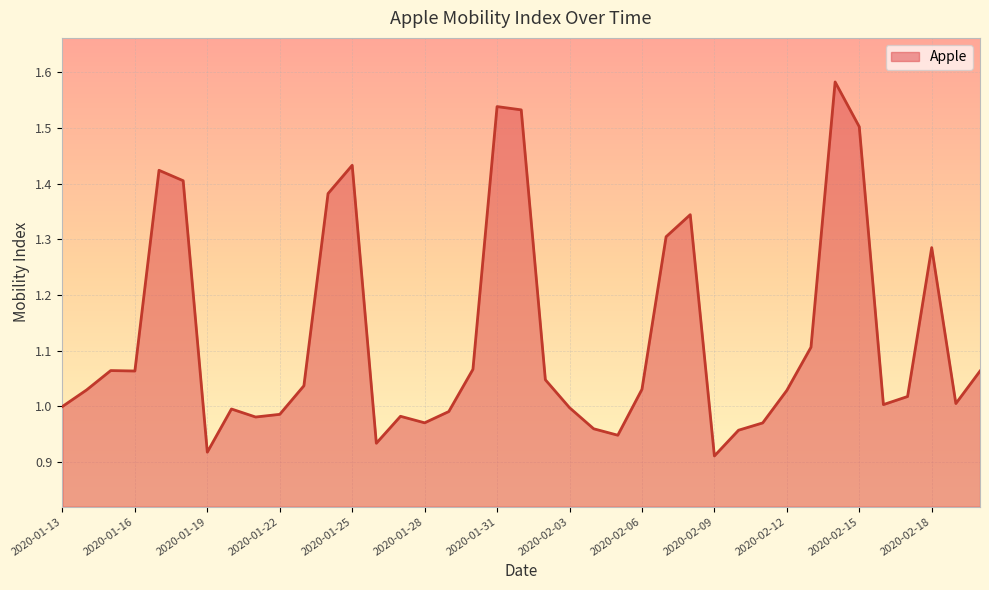

What is the difference between the maximum and minimum values?

0.7